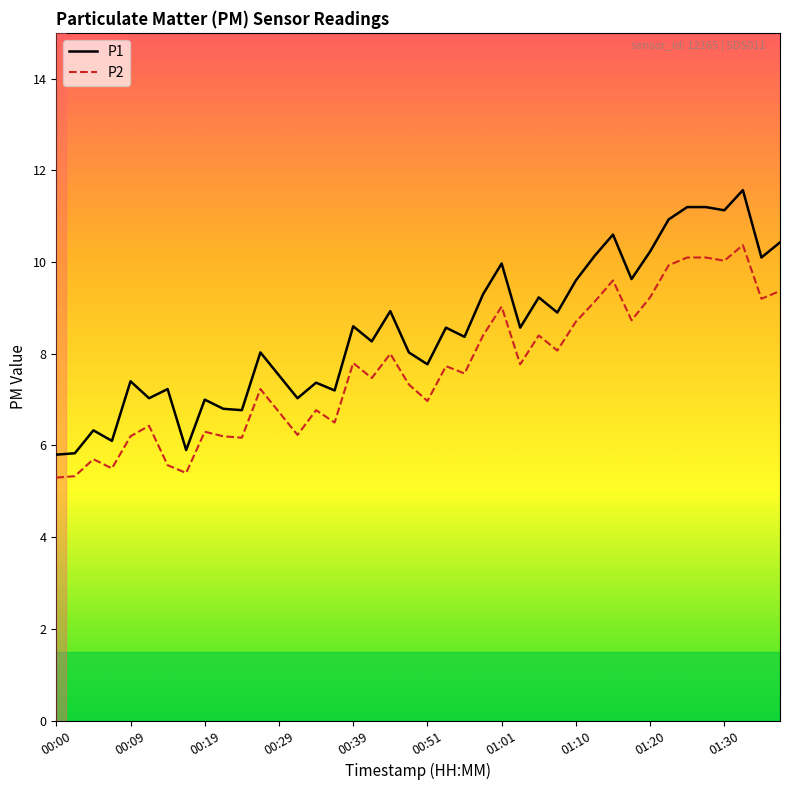

True or false: P1 and P2 intersect in this chart.

False